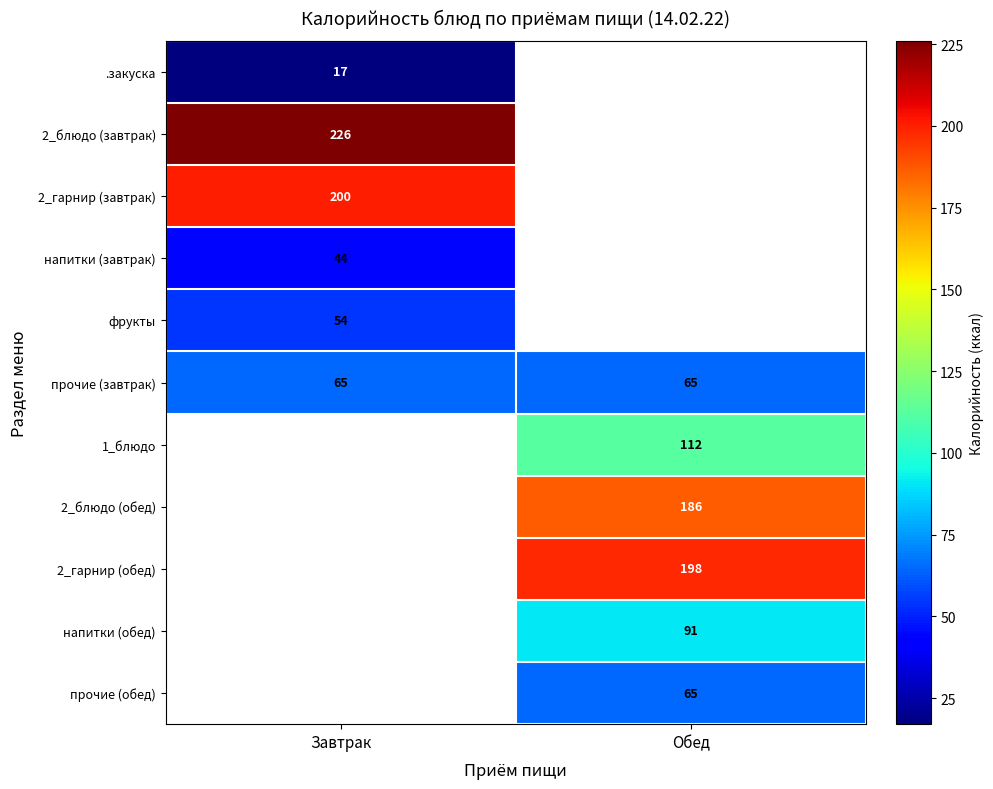

At how many categories does at least one series exceed 76?

2